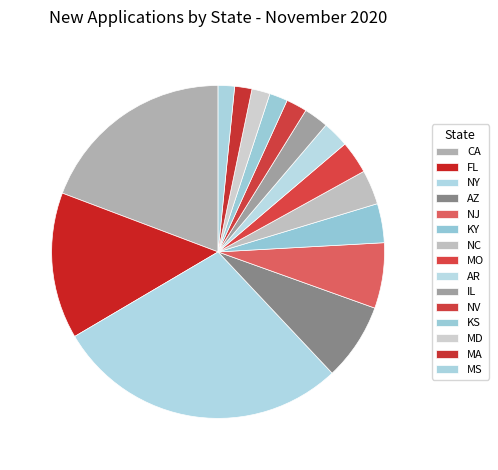

Which has a higher value, NY or AR?

NY